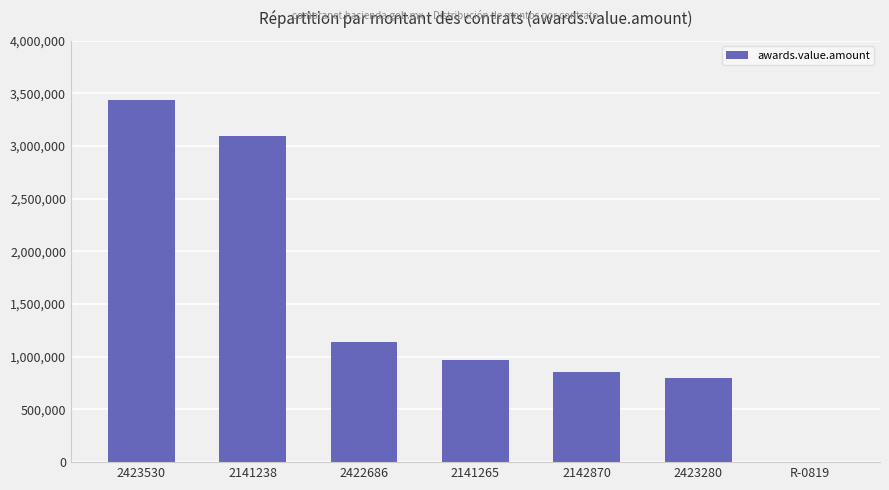

Reading left to right, what are all the values shown in this chart?

3439788.4	3099375.0	1136363.6	969000.0	855000.0	800000.0	57.5